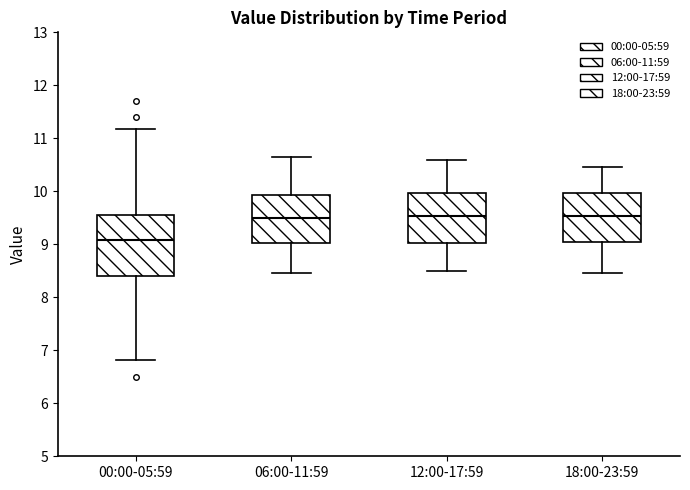

Reading left to right, transcribe this box plot: for each box, give where its median line is, the range the box spans, and where its two whiskers end, as read against the y-axis. The values are not printed on the chart, so give them approximately, as read against the axis.

00:00-05:59: median 9.1, box 8.4 to 9.6, whiskers 6.8 to 11.2
06:00-11:59: median 9.5, box 9.0 to 9.9, whiskers 8.5 to 10.7
12:00-17:59: median 9.5, box 9.0 to 10.0, whiskers 8.5 to 10.6
18:00-23:59: median 9.5, box 9.1 to 10.0, whiskers 8.5 to 10.5